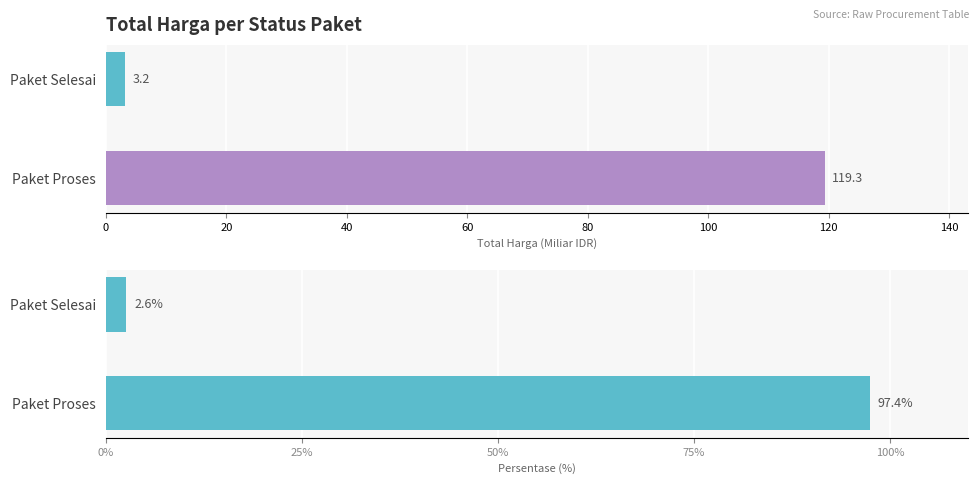

Which series has the widest spread of values?

Total Harga (Miliar IDR)